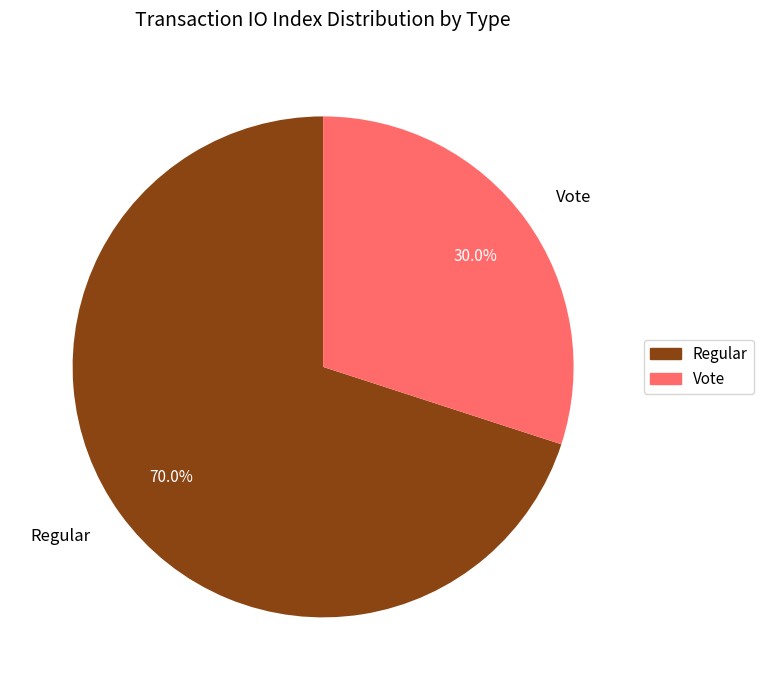

Which category accounts for the majority?

Regular